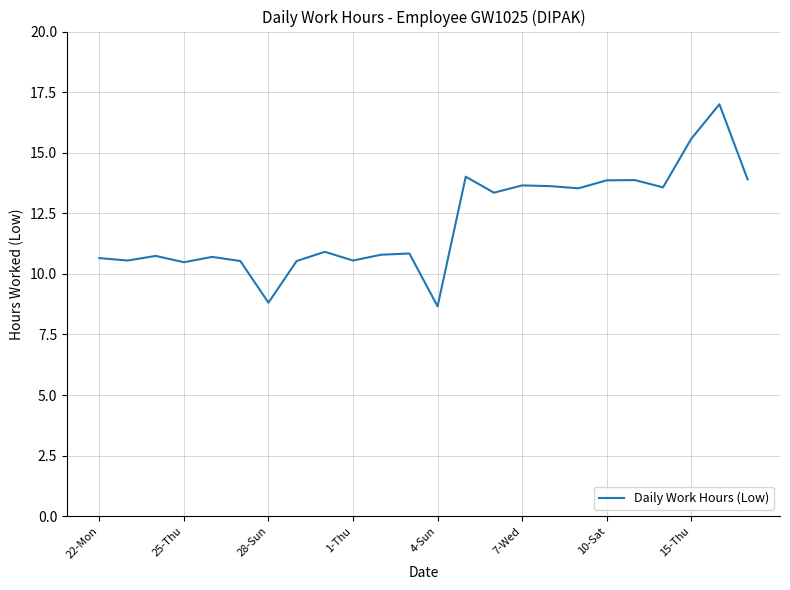

What is the smallest value displayed?

8.7